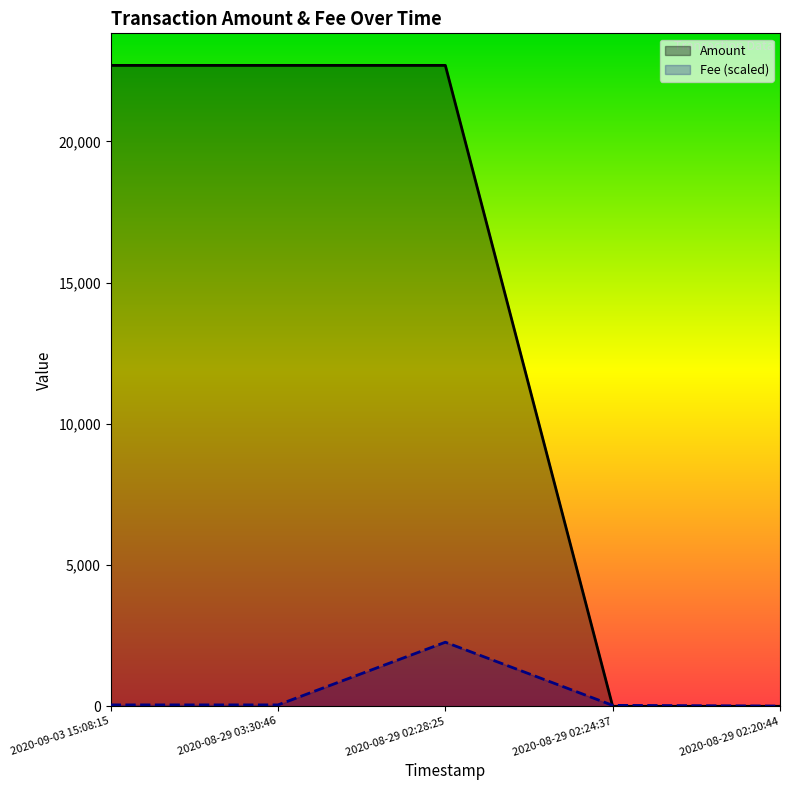

What is the average value of the Fee (scaled) series?

482.2